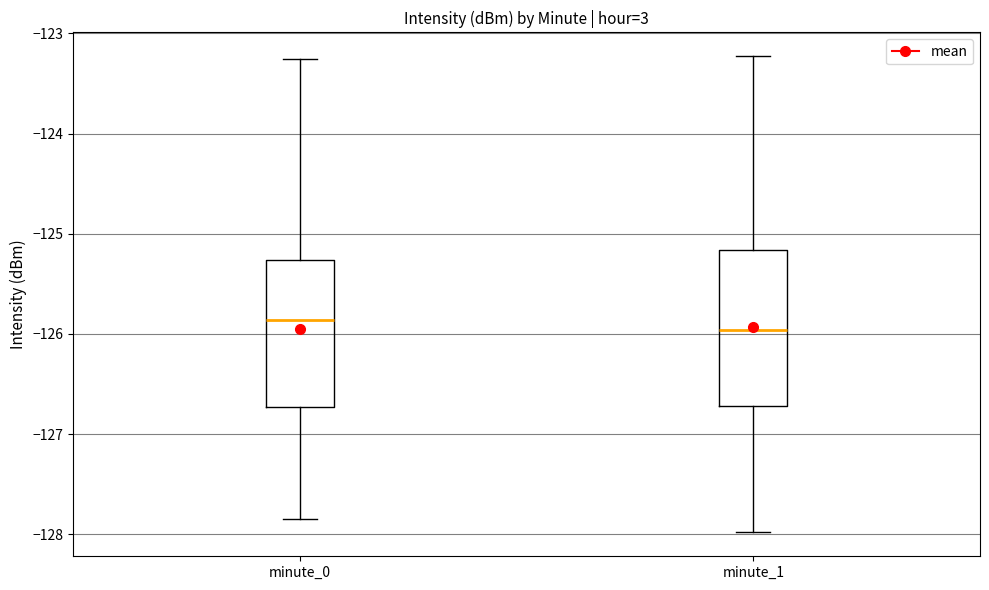

Reading left to right, transcribe this box plot: for each box, give where its median line is, the range the box spans, and where its two whiskers end, as read against the y-axis. The values are not printed on the chart, so give them approximately, as read against the axis.

minute_0: median -125.9, box -126.7 to -125.3, whiskers -127.8 to -123.3
minute_1: median -126.0, box -126.7 to -125.2, whiskers -128.0 to -123.2